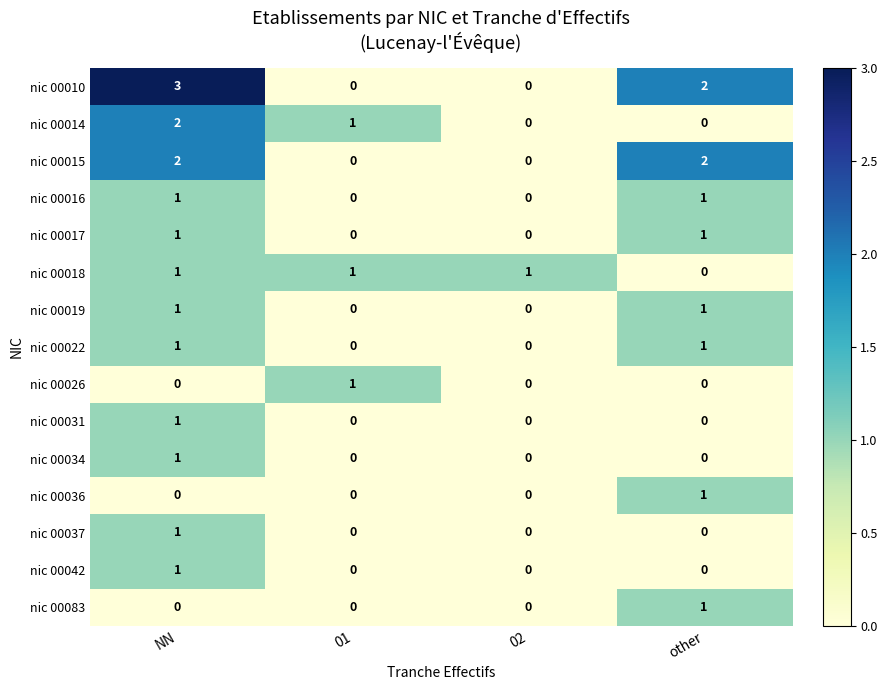

Which label corresponds to the largest value in the chart?

NN